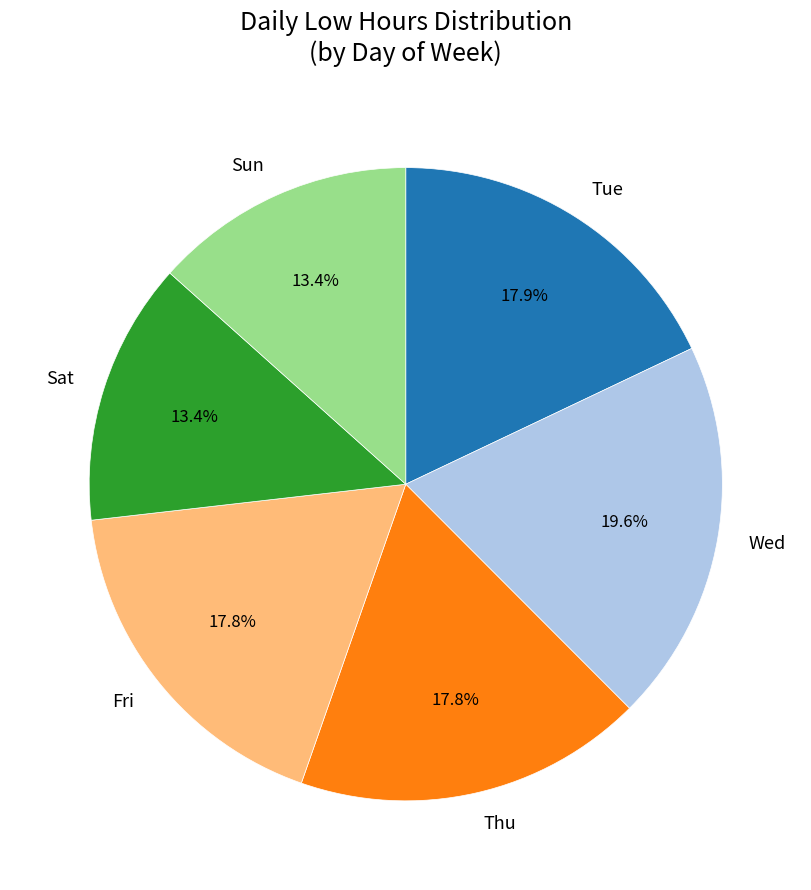

How much of the chart is everything except Sat?

86.6%